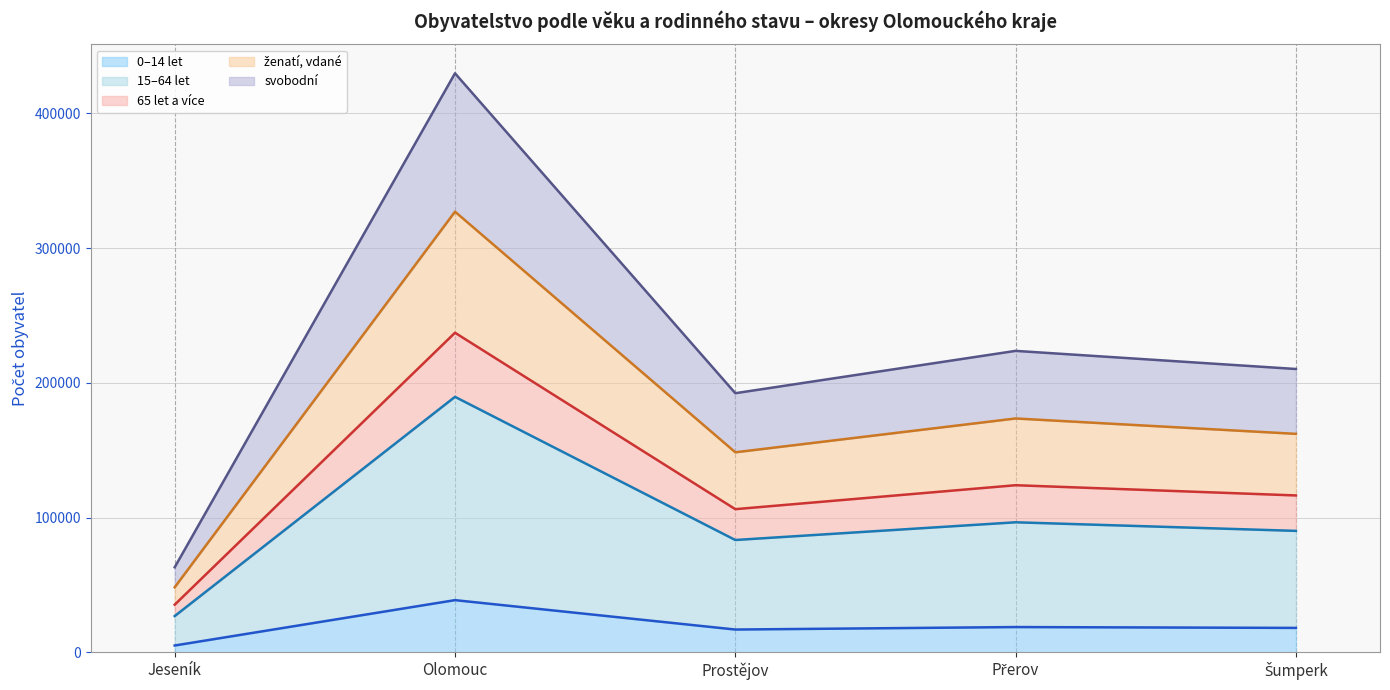

True or false: 0–14 let and 15–64 let intersect in this chart.

False